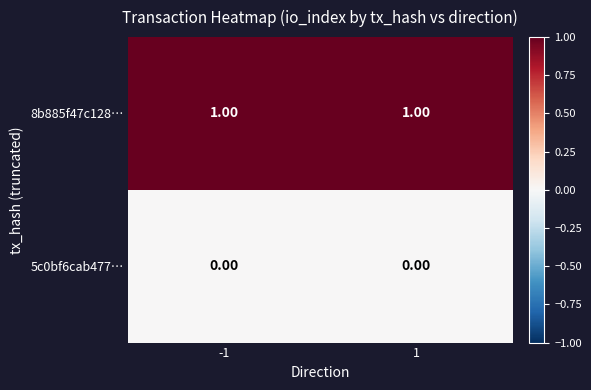

Rank the series at 1 from lowest to highest value.

5c0bf6cab477…, 8b885f47c128…